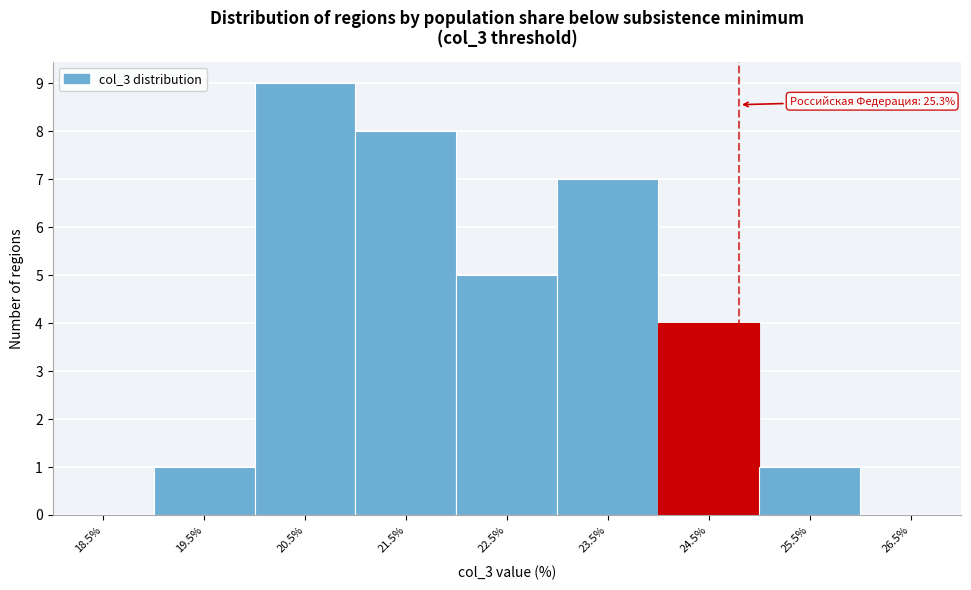

Reading left to right, what are all the values shown in this chart?

18.5%=0	19.5%=1	20.5%=9	21.5%=8	22.5%=5	23.5%=7	24.5%=4	25.5%=1	26.5%=0